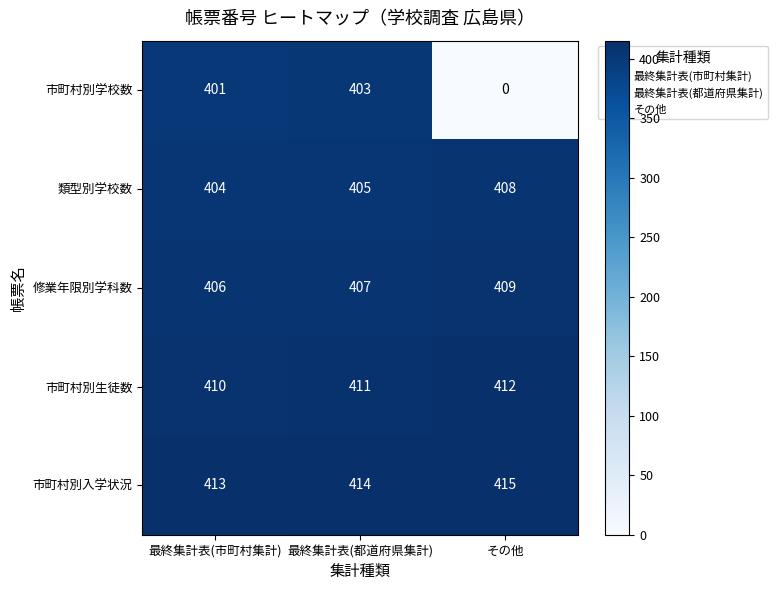

How many data points in 市町村別生徒数 are less than 411?

1